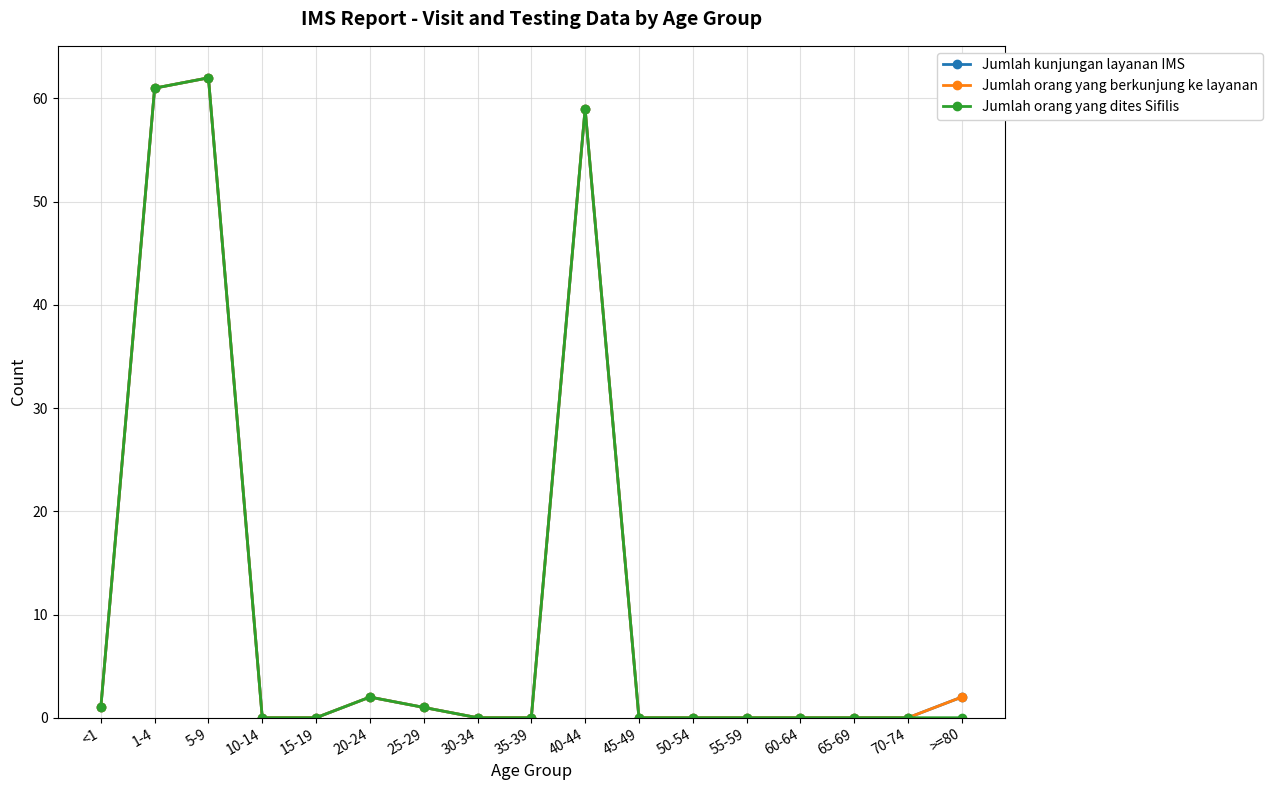

Does the chart have visible grid lines?

Yes